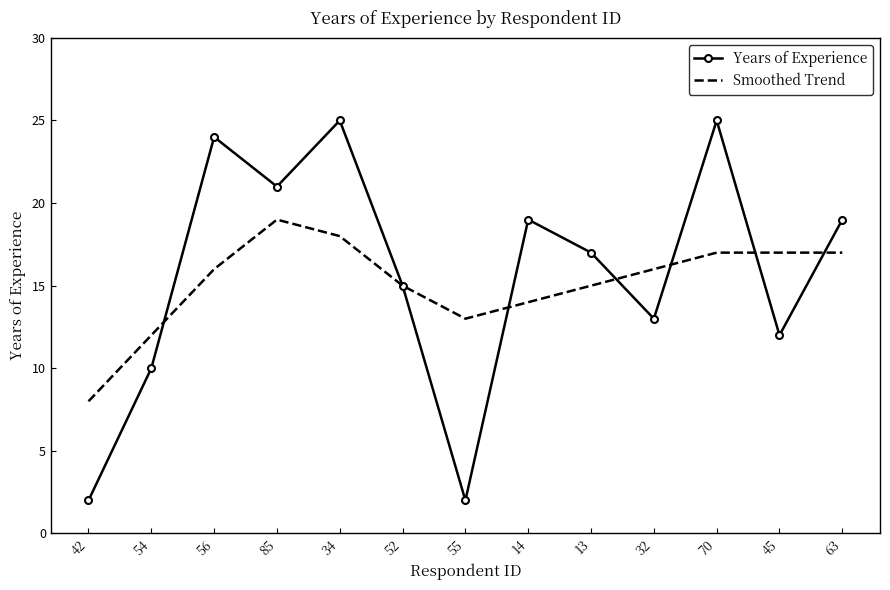

What position from the left is 56?

3